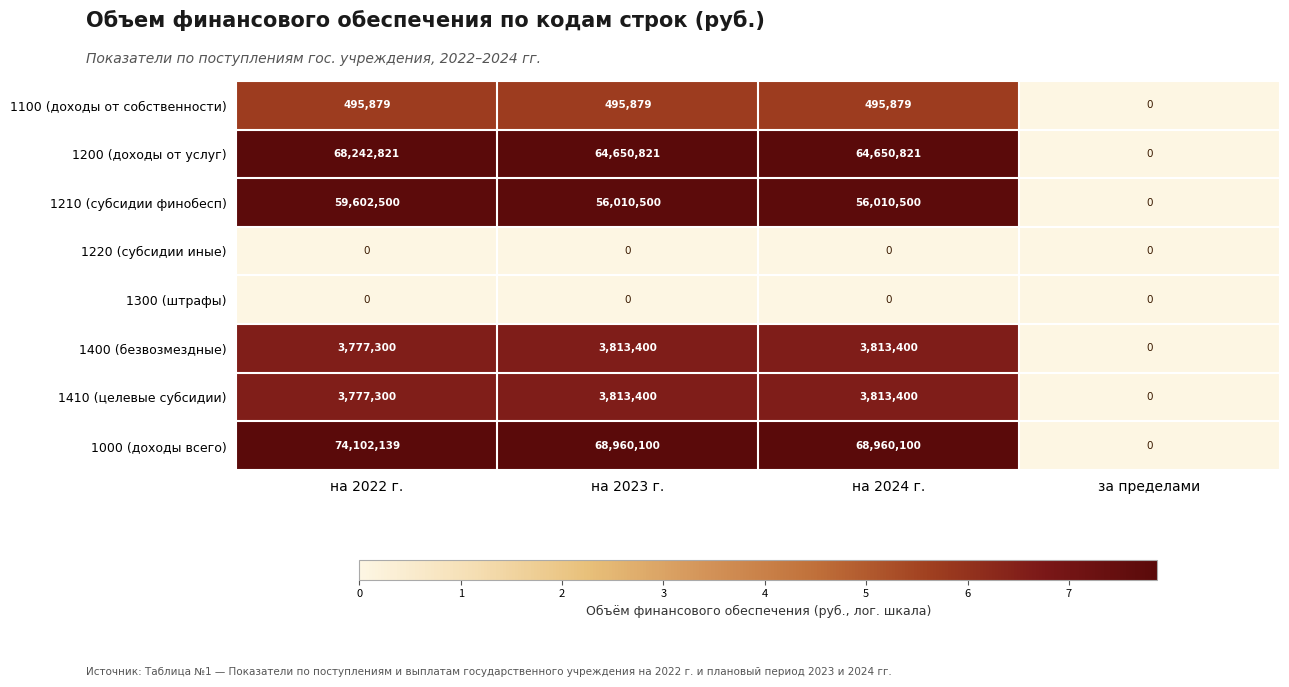

The 1100 (доходы от собственности) series shows 145992 at на 2024 г.. True or false?

False